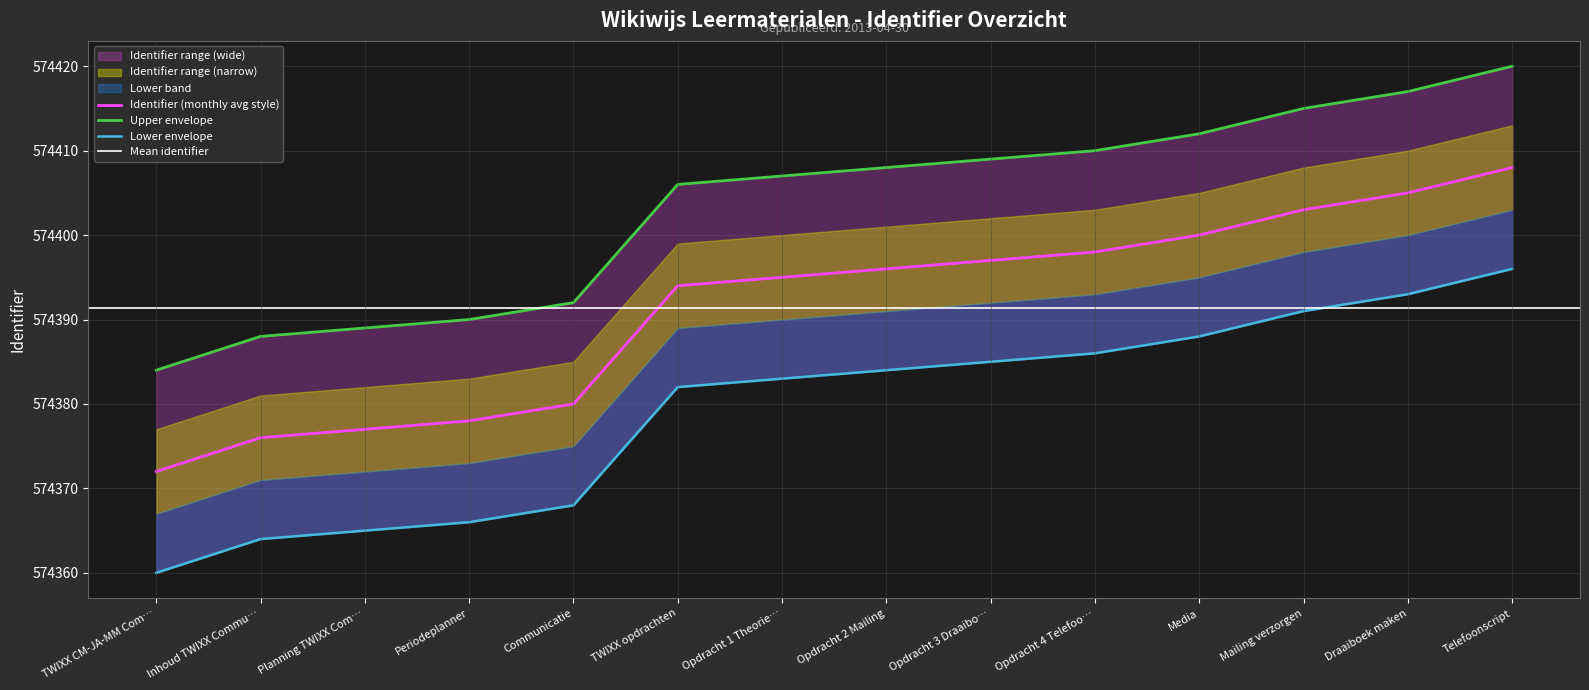

What value does the Identifier (monthly avg style) series have at Mailing verzorgen?

574403